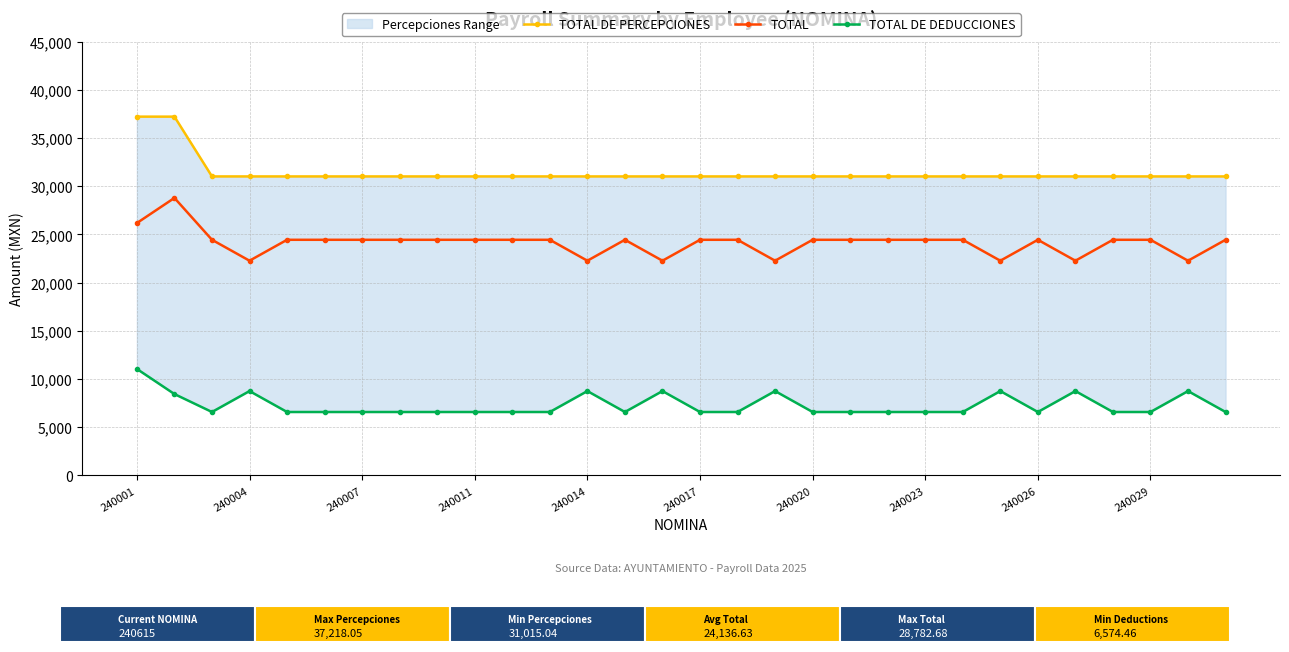

The value of TOTAL at 240011 is 14771.8. True or false?

False